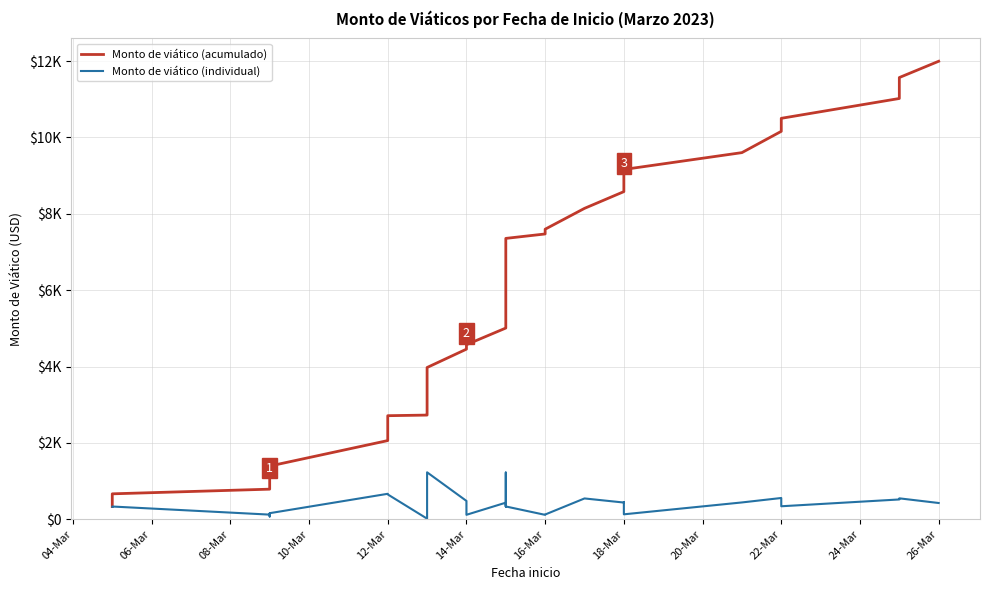

Is it true that Monto de viático (acumulado) equals 820.6 at 16-Mar?

False